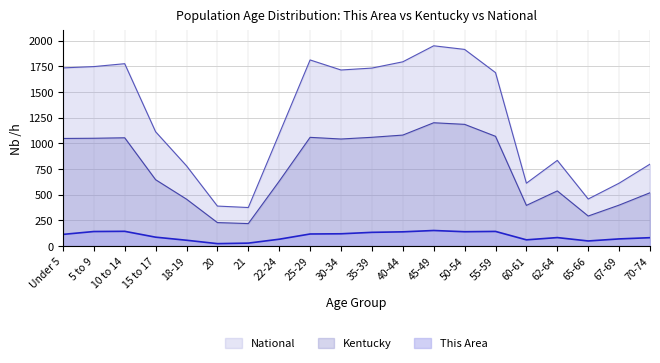

Is it true that Kentucky equals 291.1 at 65-66?

True